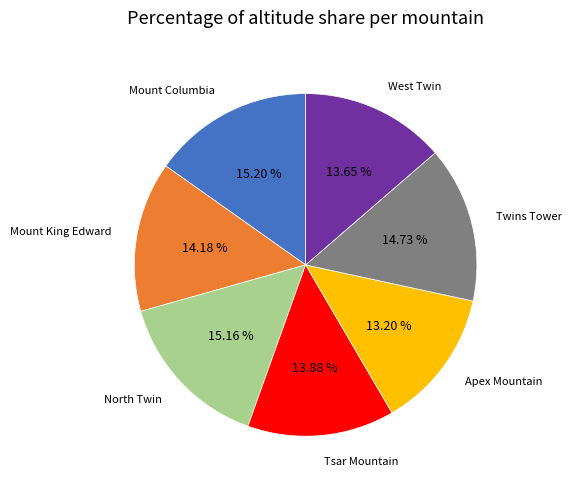

Does any single category account for the majority?

No